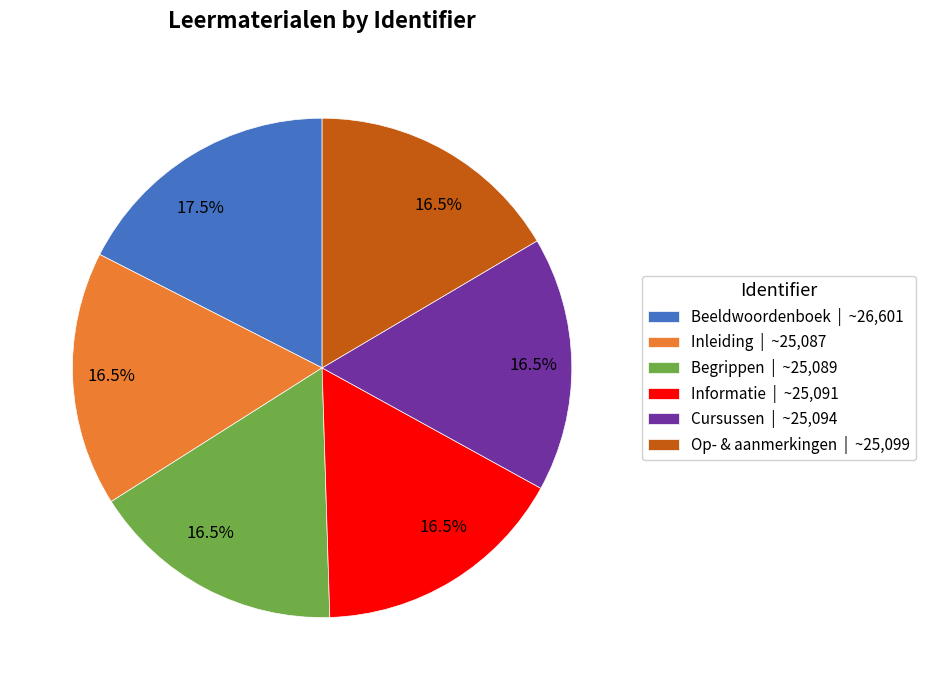

Is there a majority slice in this chart?

No